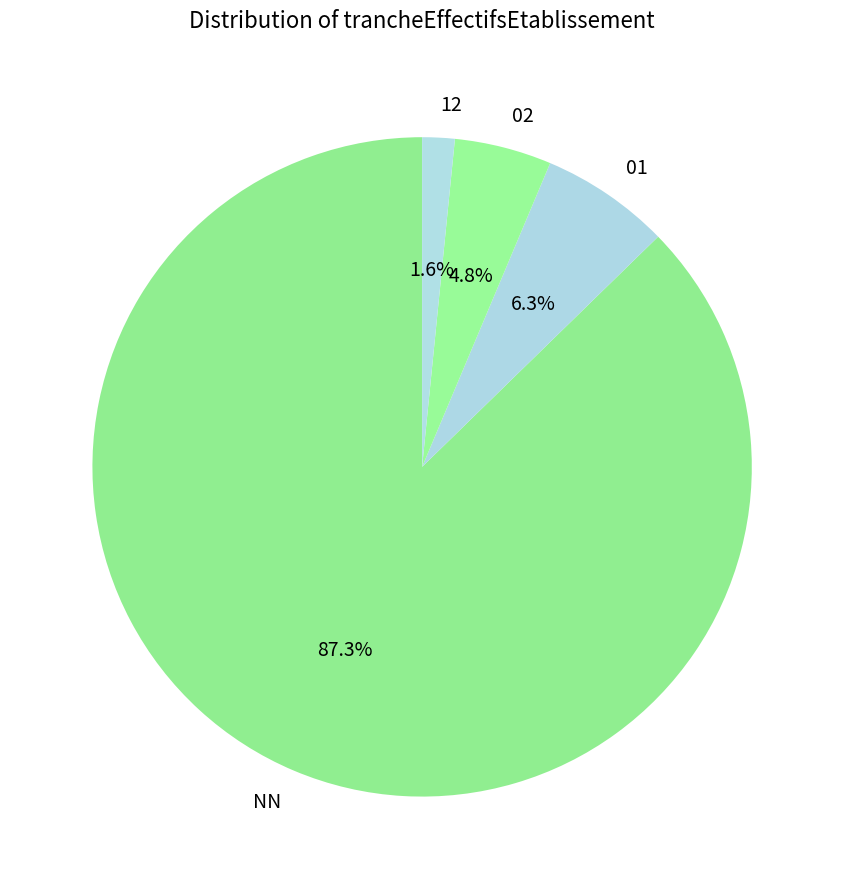

Approximately how many times larger is the value at 02 compared to 12?

3.0